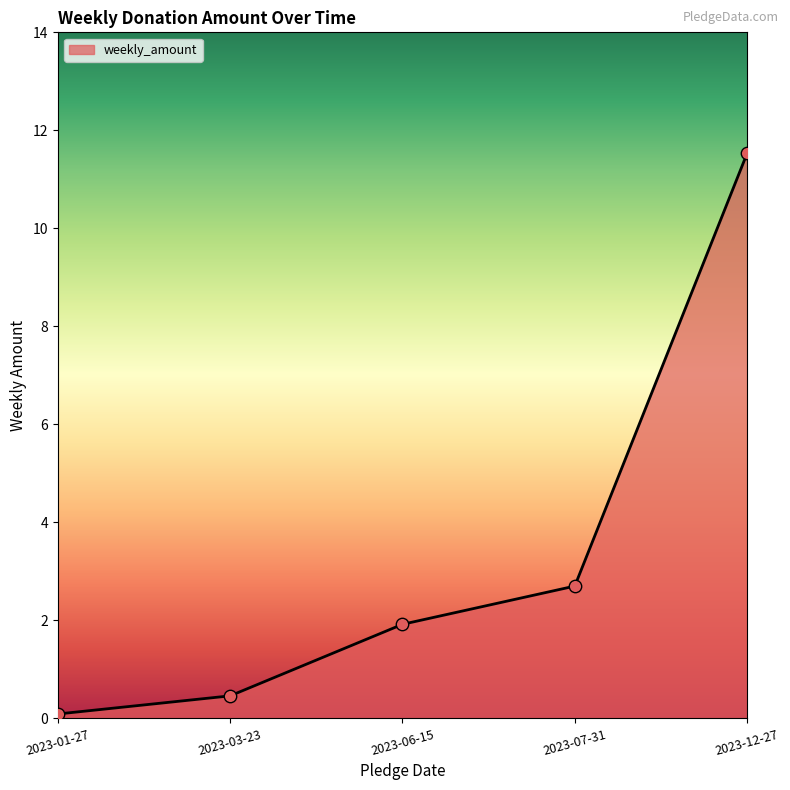

Between 2023-06-15 and 2023-03-23, which is larger?

2023-06-15